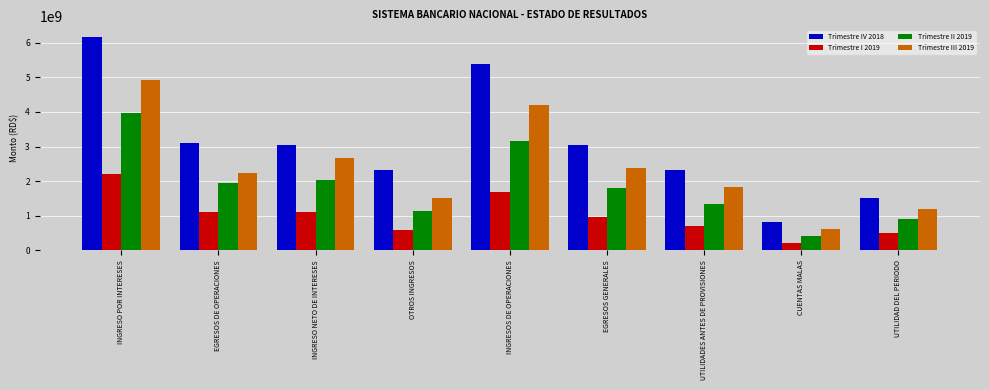

At which label does Trimestre I 2019 first exceed 958969463?

INGRESO POR INTERESES